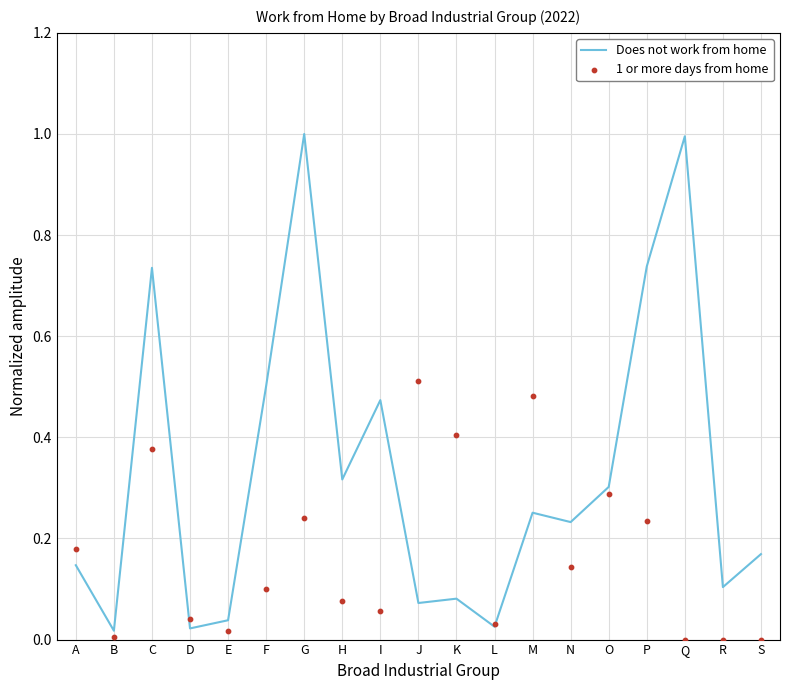

At which category is the sum across all series the highest?

G